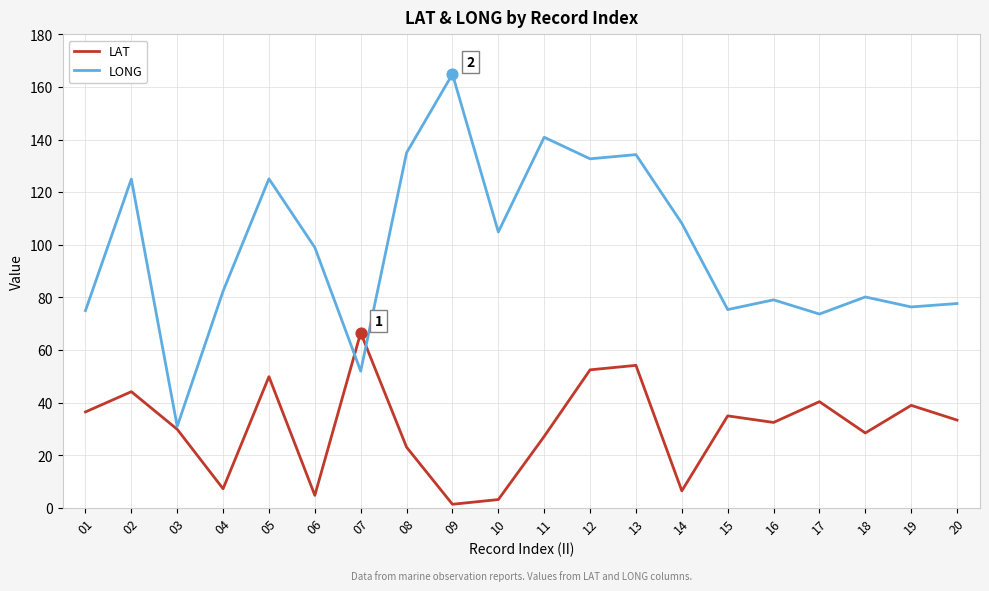

Which series changed the most between 03 and 14?

LONG